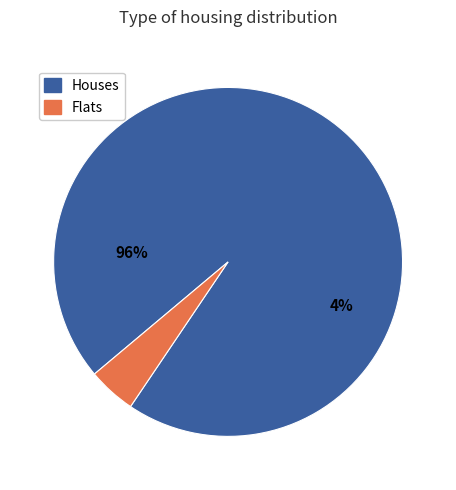

What is the change in value from 8 to 2?

-6